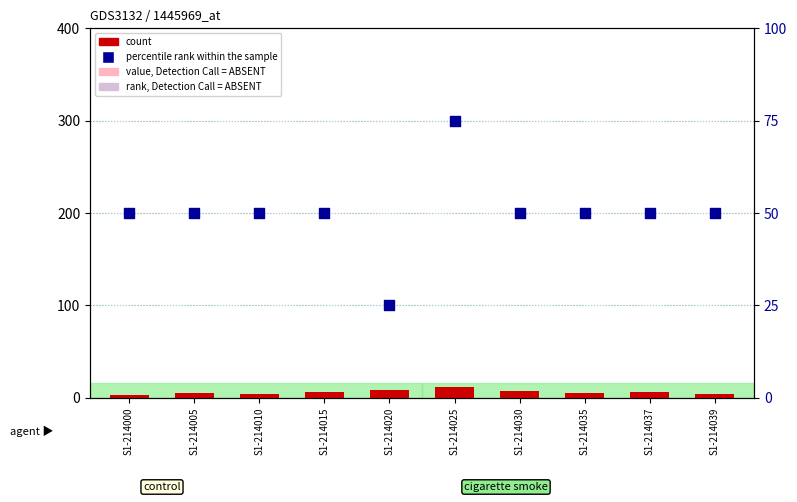

Which series has the largest Y range (max minus min)?

percentile rank within the sample